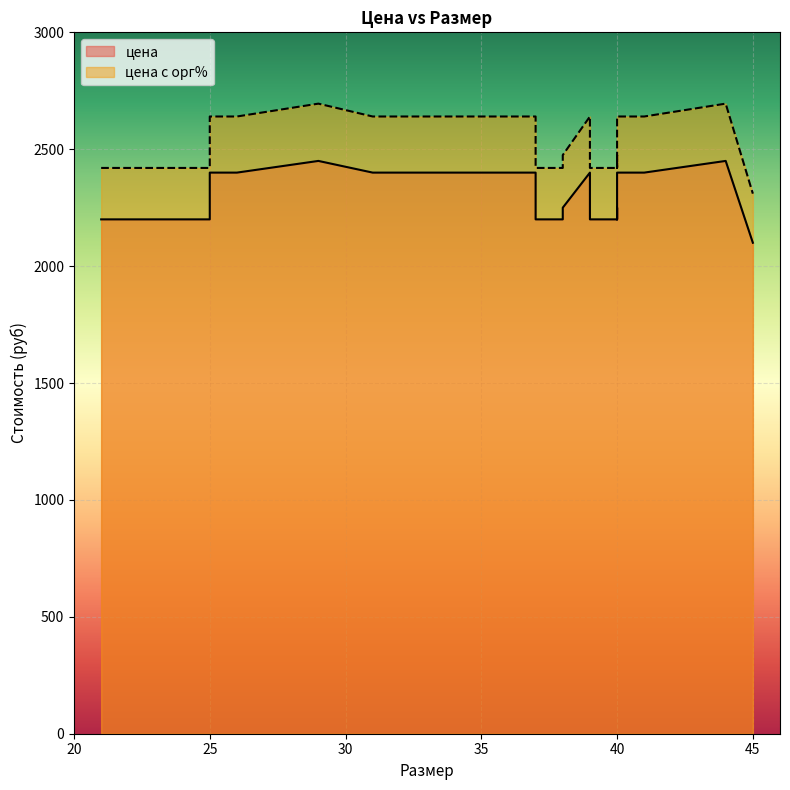

Which series has the largest range (max minus min)?

цена с орг%